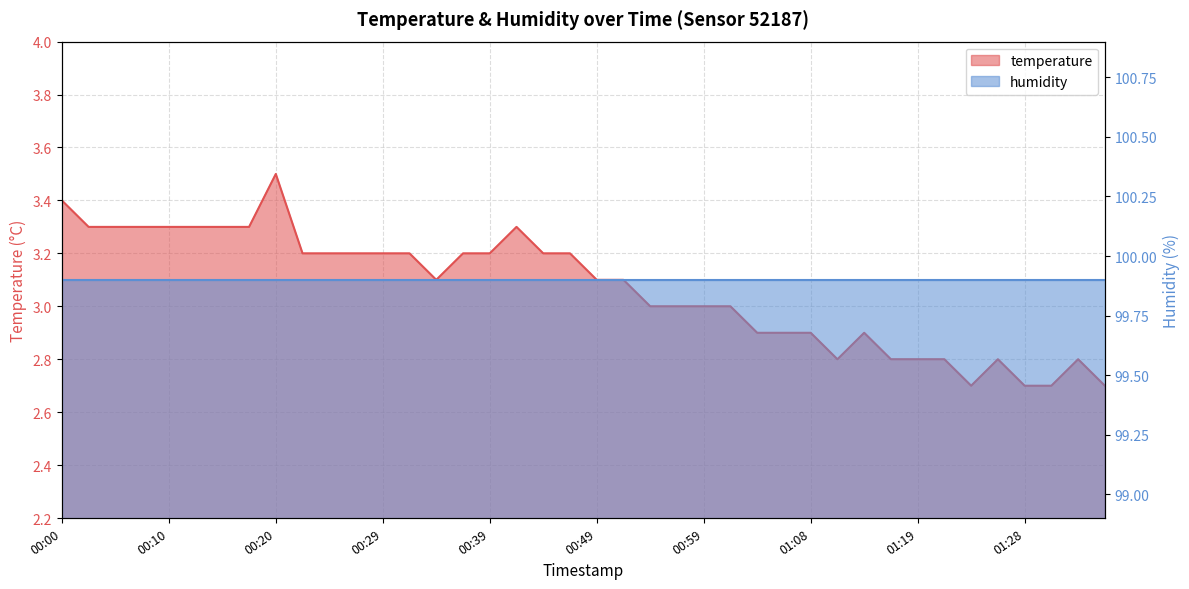

What is the difference between the values at 01:36 and 00:51?

0.4